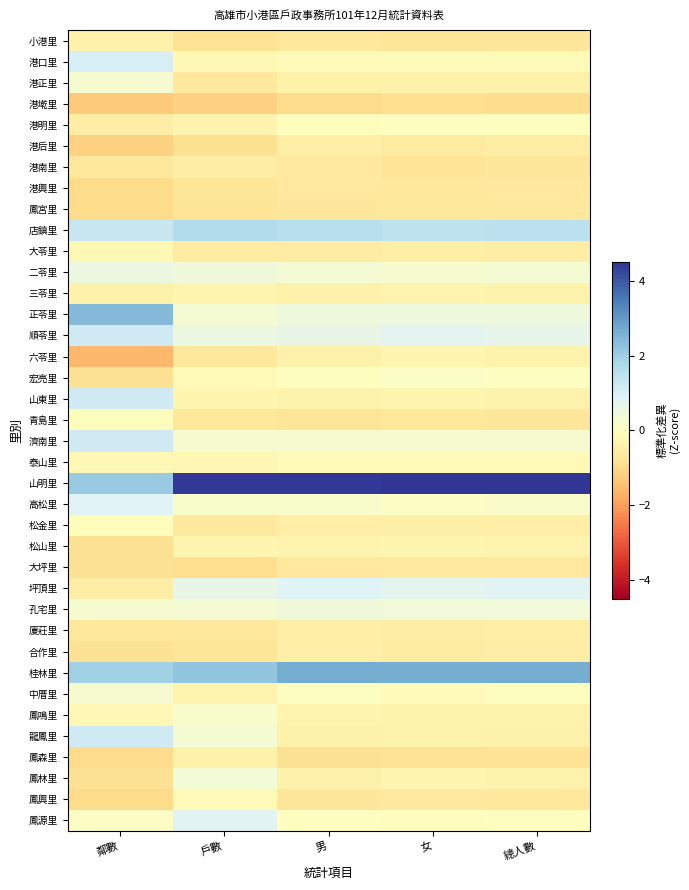

Reading right to left, list all the values displayed in this chart.

小港里: 總人數=-0.7	女=-0.7	男=-0.7	戶數=-0.8	鄰數=-0.4
港口里: 總人數=-0.1	女=-0.1	男=-0.1	戶數=-0.2	鄰數=1.0
港正里: 總人數=-0.4	女=-0.4	男=-0.4	戶數=-0.6	鄰數=0.3
港墘里: 總人數=-0.9	女=-0.9	男=-1.0	戶數=-1.1	鄰數=-1.3
港明里: 總人數=-0.0	女=0.0	男=-0.0	戶數=-0.3	鄰數=-0.5
港后里: 總人數=-0.5	女=-0.6	男=-0.5	戶數=-0.8	鄰數=-1.1
港南里: 總人數=-0.7	女=-0.7	男=-0.6	戶數=-0.5	鄰數=-0.7
港興里: 總人數=-0.6	女=-0.6	男=-0.6	戶數=-0.7	鄰數=-1.0
鳳宮里: 總人數=-0.7	女=-0.6	男=-0.7	戶數=-0.8	鄰數=-1.0
店鎮里: 總人數=1.5	女=1.5	男=1.6	戶數=1.7	鄰數=1.3
大苓里: 總人數=-0.5	女=-0.5	男=-0.6	戶數=-0.5	鄰數=-0.2
二苓里: 總人數=0.3	女=0.3	男=0.3	戶數=0.4	鄰數=0.6
三苓里: 總人數=-0.3	女=-0.3	男=-0.4	戶數=-0.3	鄰數=-0.4
正苓里: 總人數=0.5	女=0.5	男=0.5	戶數=0.3	鄰數=2.4
順苓里: 總人數=0.7	女=0.8	男=0.6	戶數=0.5	鄰數=1.2
六苓里: 總人數=-0.3	女=-0.3	男=-0.4	戶數=-0.7	鄰數=-1.6
宏亮里: 總人數=0.1	女=0.1	男=-0.0	戶數=-0.1	鄰數=-0.8
山東里: 總人數=-0.3	女=-0.3	男=-0.4	戶數=-0.3	鄰數=1.2
青島里: 總人數=-0.7	女=-0.7	男=-0.7	戶數=-0.7	鄰數=-0.1
濟南里: 總人數=0.3	女=0.3	男=0.3	戶數=0.3	鄰數=1.2
泰山里: 總人數=-0.2	女=-0.2	男=-0.2	戶數=-0.2	鄰數=-0.2
山明里: 總人數=4.5	女=4.5	男=4.5	戶數=4.5	鄰數=2.1
高松里: 總人數=0.1	女=0.1	男=0.2	戶數=0.2	鄰數=0.9
松金里: 總人數=-0.5	女=-0.5	男=-0.5	戶數=-0.6	鄰數=-0.1
松山里: 總人數=-0.3	女=-0.3	男=-0.3	戶數=-0.3	鄰數=-0.8
大坪里: 總人數=-0.6	女=-0.6	男=-0.6	戶數=-0.9	鄰數=-0.8
坪頂里: 總人數=0.8	女=0.7	男=0.9	戶數=0.6	鄰數=-0.5
孔宅里: 總人數=0.4	女=0.4	男=0.4	戶數=0.3	鄰數=0.3
廈莊里: 總人數=-0.5	女=-0.5	男=-0.4	戶數=-0.7	鄰數=-0.7
合作里: 總人數=-0.5	女=-0.5	男=-0.5	戶數=-0.7	鄰數=-0.8
桂林里: 總人數=2.7	女=2.7	男=2.7	戶數=2.2	鄰數=1.9
中厝里: 總人數=-0.0	女=-0.1	男=0.1	戶數=-0.3	鄰數=0.3
鳳鳴里: 總人數=-0.3	女=-0.3	男=-0.3	戶數=0.2	鄰數=-0.2
龍鳳里: 總人數=-0.4	女=-0.3	男=-0.4	戶數=0.3	鄰數=1.2
鳳森里: 總人數=-0.8	女=-0.8	男=-0.8	戶數=-0.4	鄰數=-1.0
鳳林里: 總人數=-0.3	女=-0.3	男=-0.4	戶數=0.4	鄰數=-0.8
鳳興里: 總人數=-0.7	女=-0.6	男=-0.7	戶數=-0.2	鄰數=-1.0
鳳源里: 總人數=-0.0	女=-0.0	男=0.0	戶數=0.8	鄰數=0.1